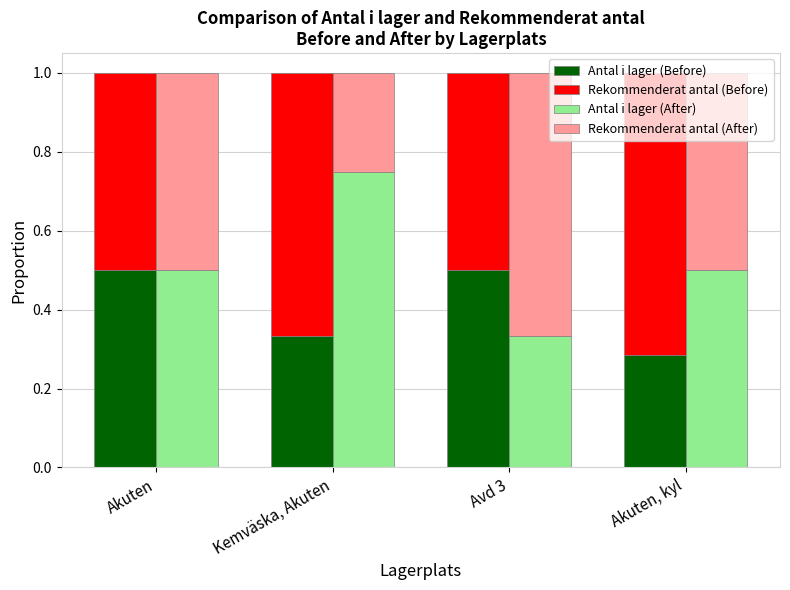

Between Akuten, kyl and Kemväska, Akuten, which is larger?

Kemväska, Akuten